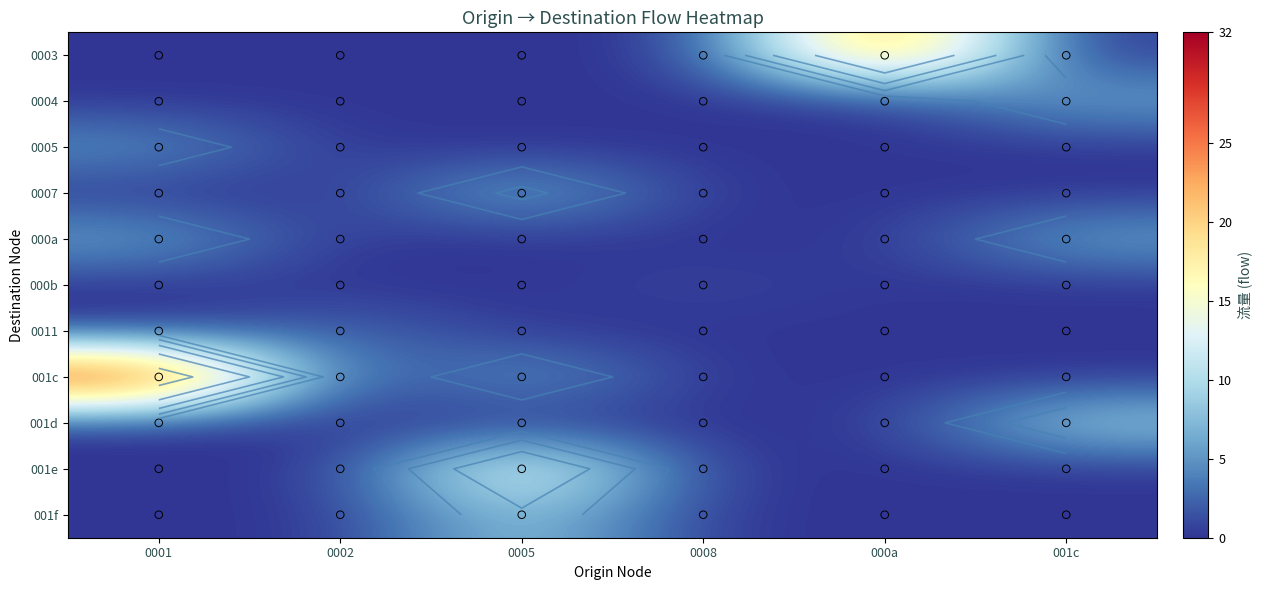

Is it true that 0004 equals 2 at 000a?

False